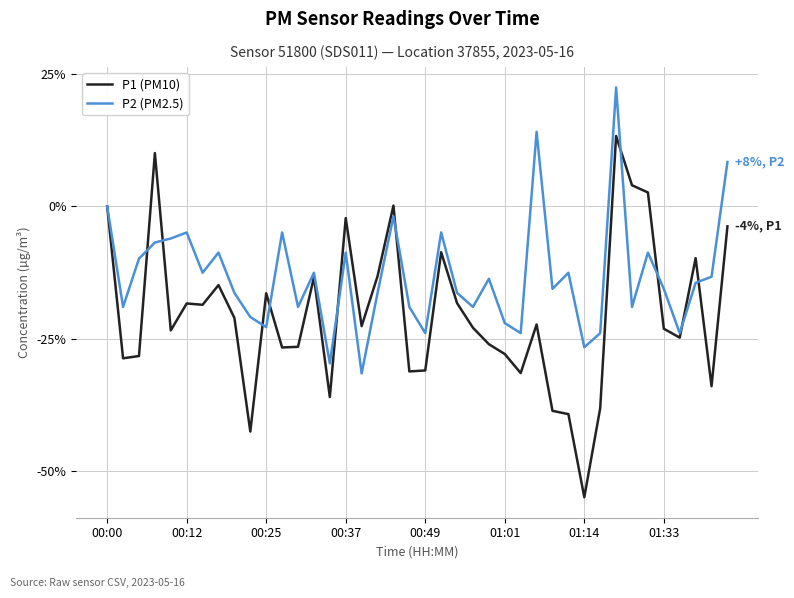

Which series has the largest range (max minus min)?

P1 (PM10)